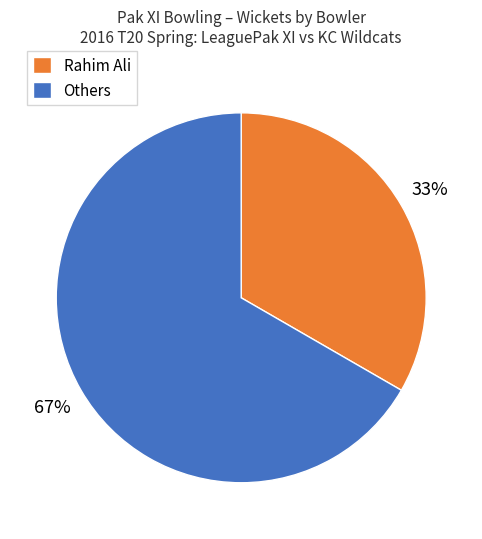

Rank the categories by value from highest to lowest.

Others, Rahim Ali